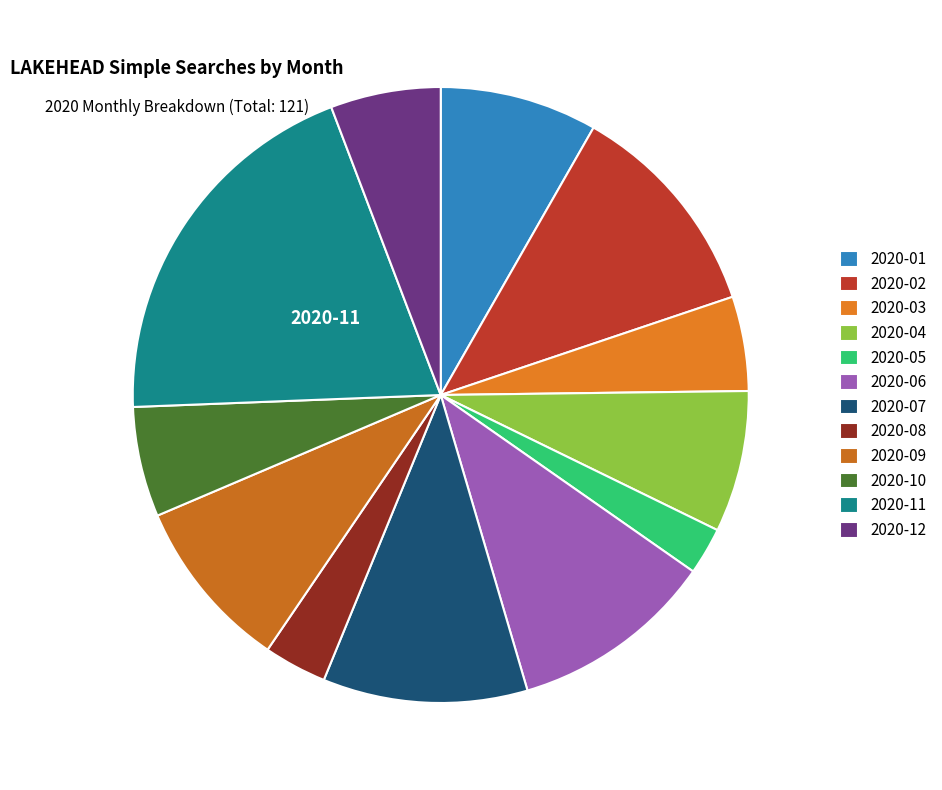

How many segments does this pie chart have?

12